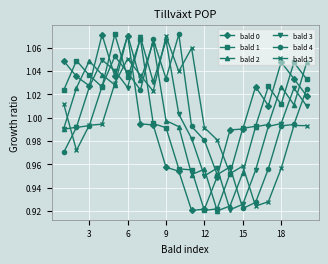

True or false: bald 3 has more than 1 points higher than both neighbors.

True